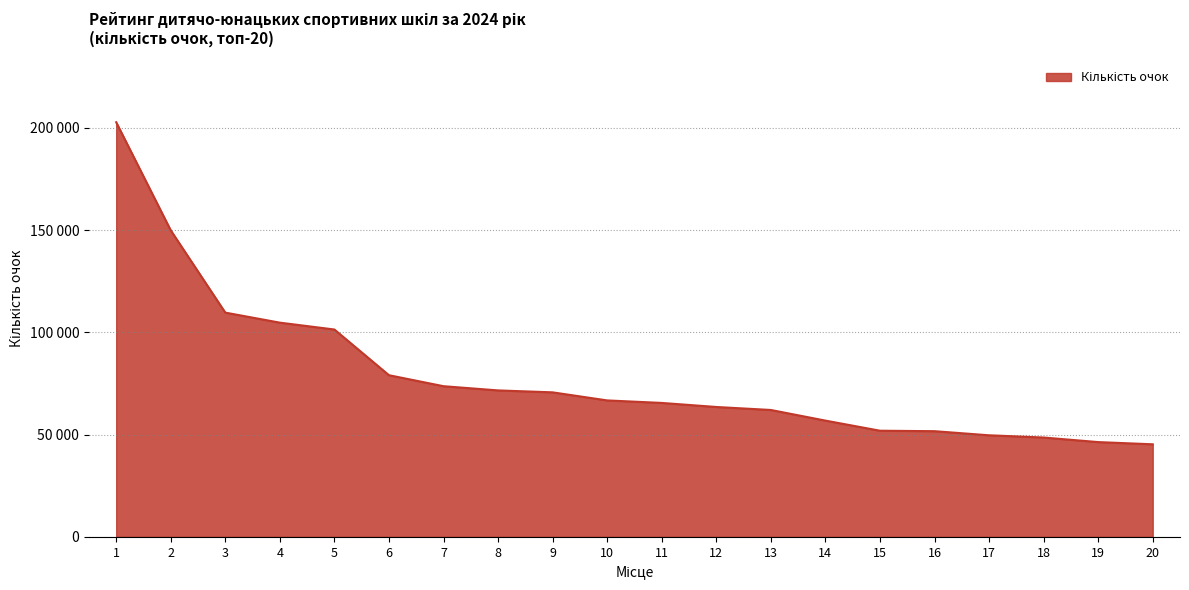

Does the chart display data point markers on the line(s)?

No